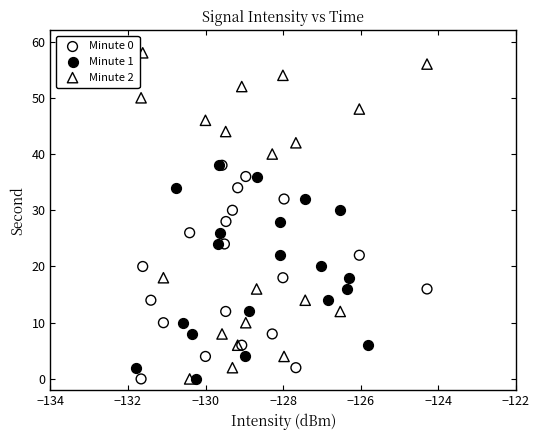

Which series has the widest spread of Y values?

Minute 2